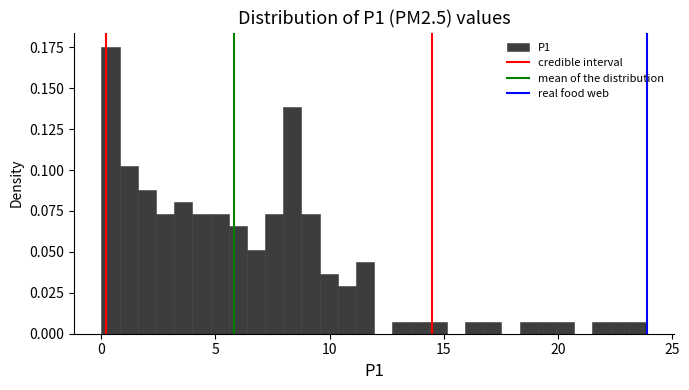

Around what value on the x-axis is the tallest bar? Give the approximate position of its centre, as read against the axis.

0.5